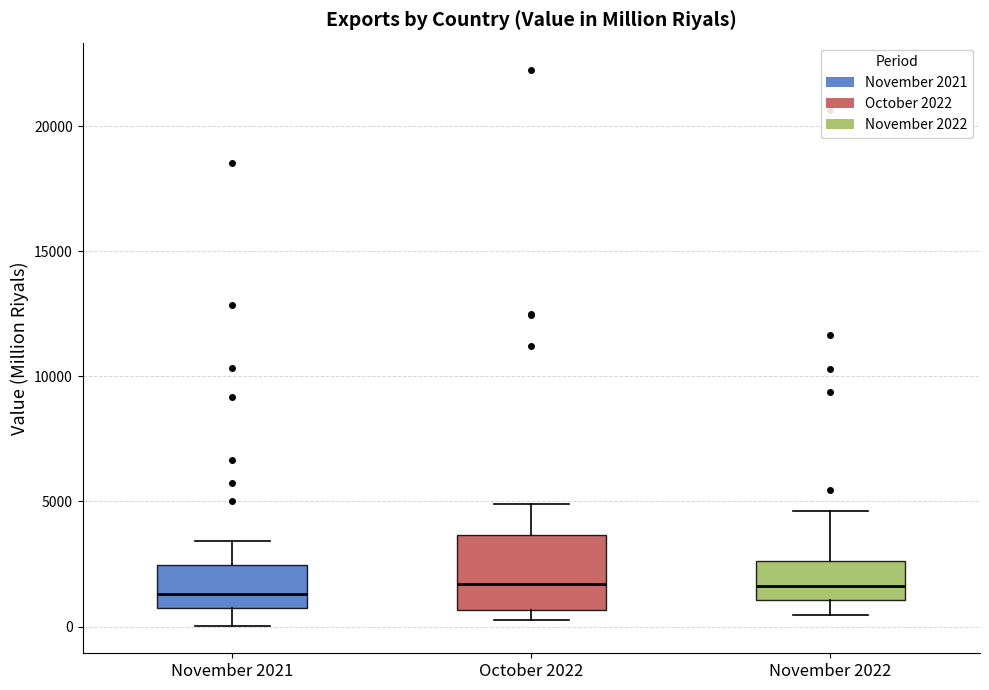

Reading left to right, transcribe this box plot: for each box, give where its median line is, the range the box spans, and where its two whiskers end, as read against the y-axis. The values are not printed on the chart, so give them approximately, as read against the axis.

November 2021: median 1500, box 500 to 2500, whiskers 0 to 3500
October 2022: median 1500, box 500 to 3500, whiskers 500 (just below the box's lower edge) to 5000
November 2022: median 1500, box 1000 to 2500, whiskers 500 to 4500